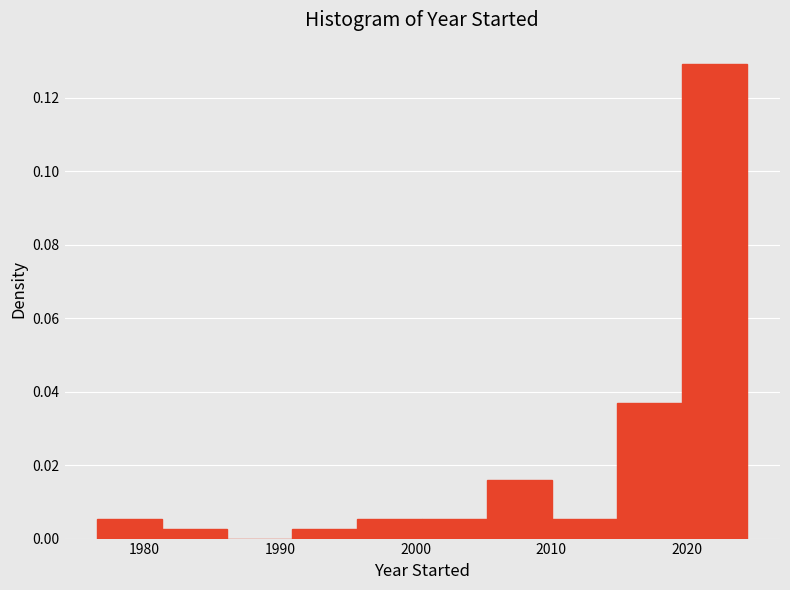

How tall is the bar that spans 2000.5 to 2005.3 on the x-axis? Neither the bar edges nor the heights are printed on the chart, so give them approximately, as read against the axes.

0.006